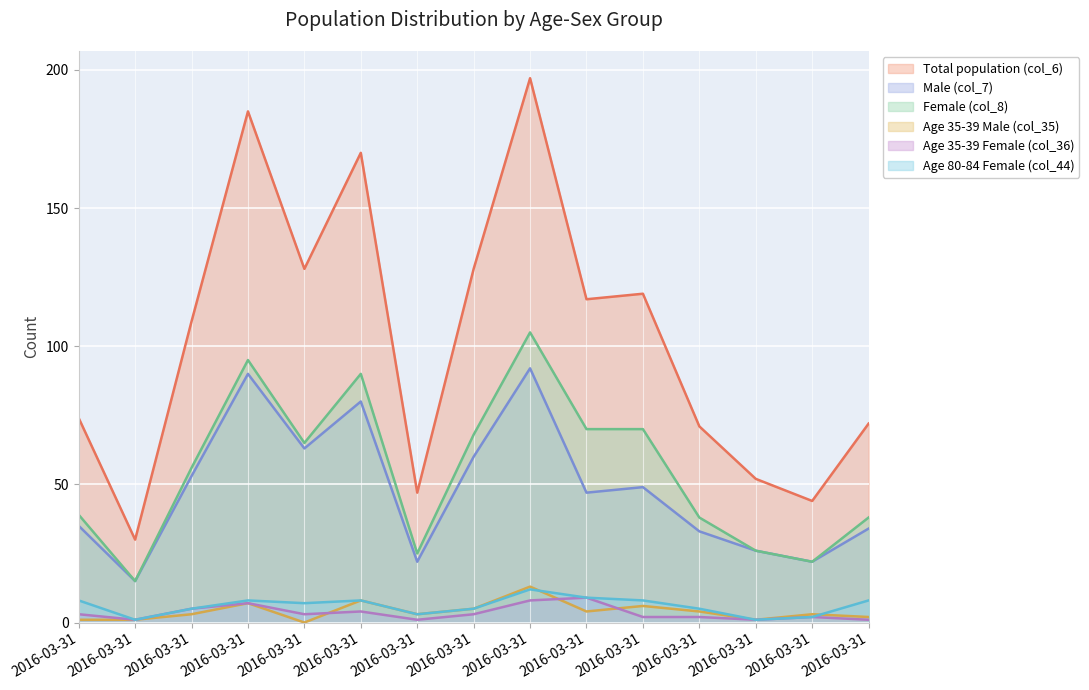

What is the sum of the Age 35-39 Male (col_35) values at 2016-03-31 and 2016-03-31?

17